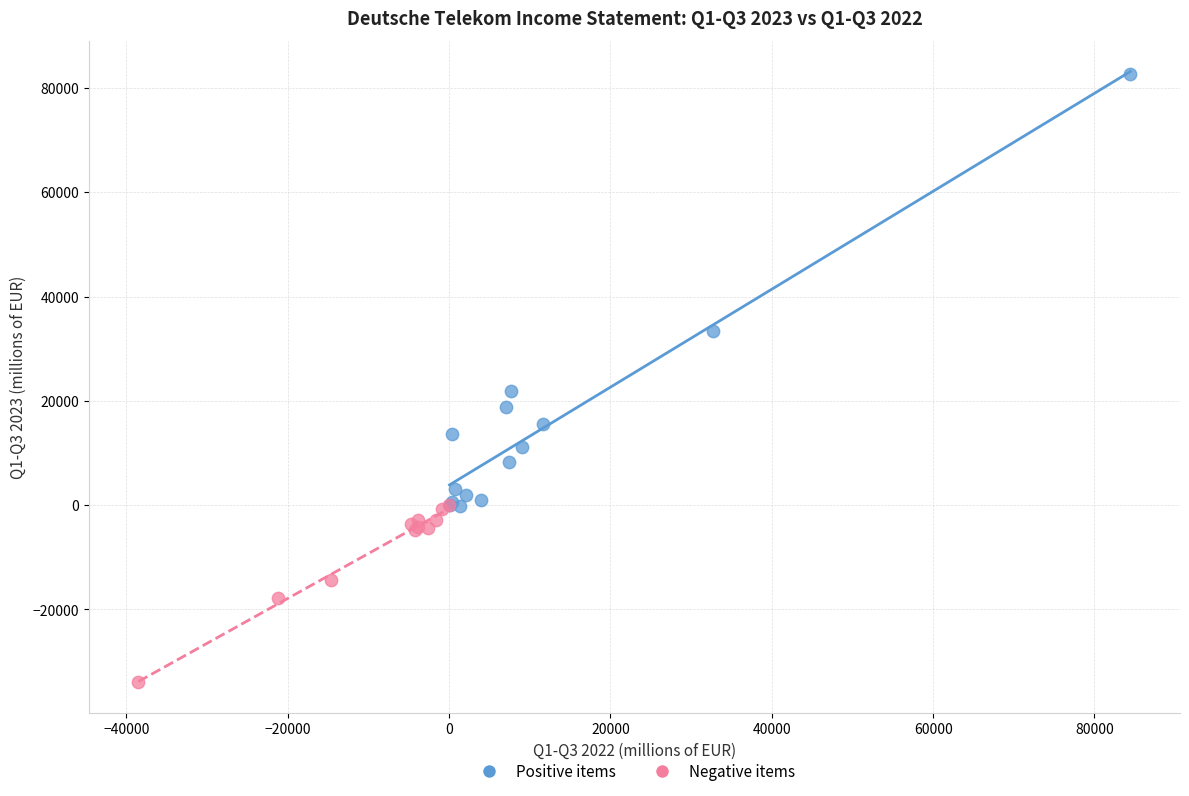

What are all the series names shown in the legend?

Positive items, Negative items